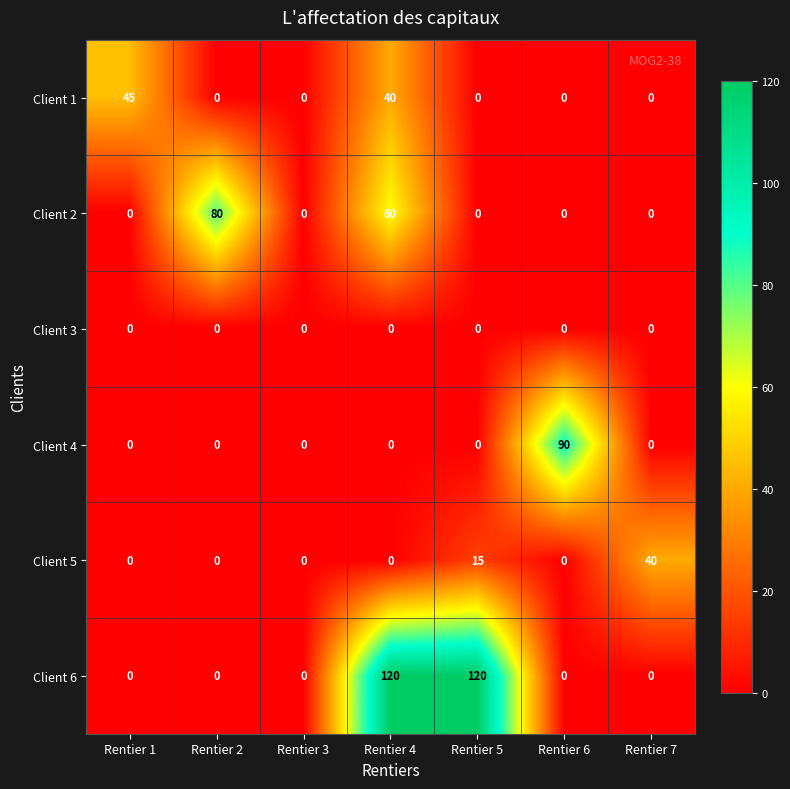

What is the difference between the Client 6 values at Rentier 4 and Rentier 2?

120